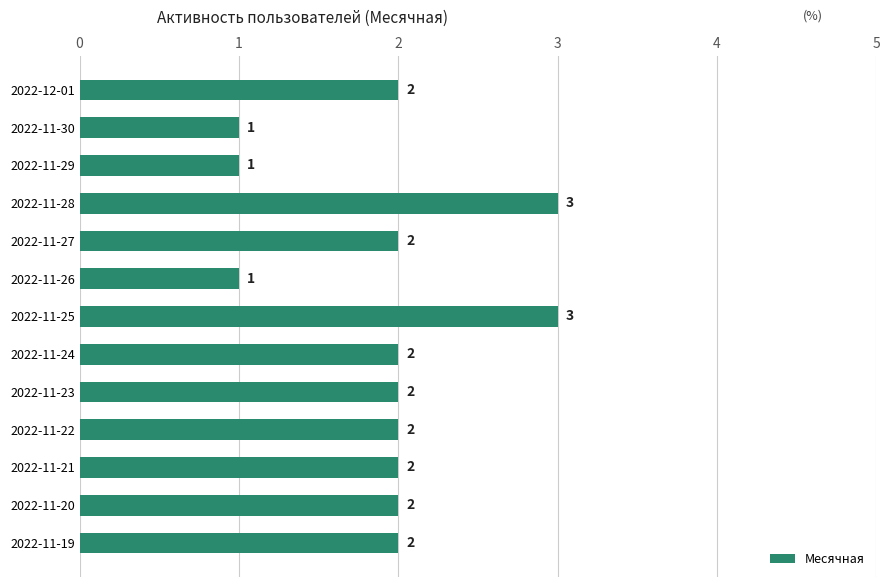

How many values are below 2?

3